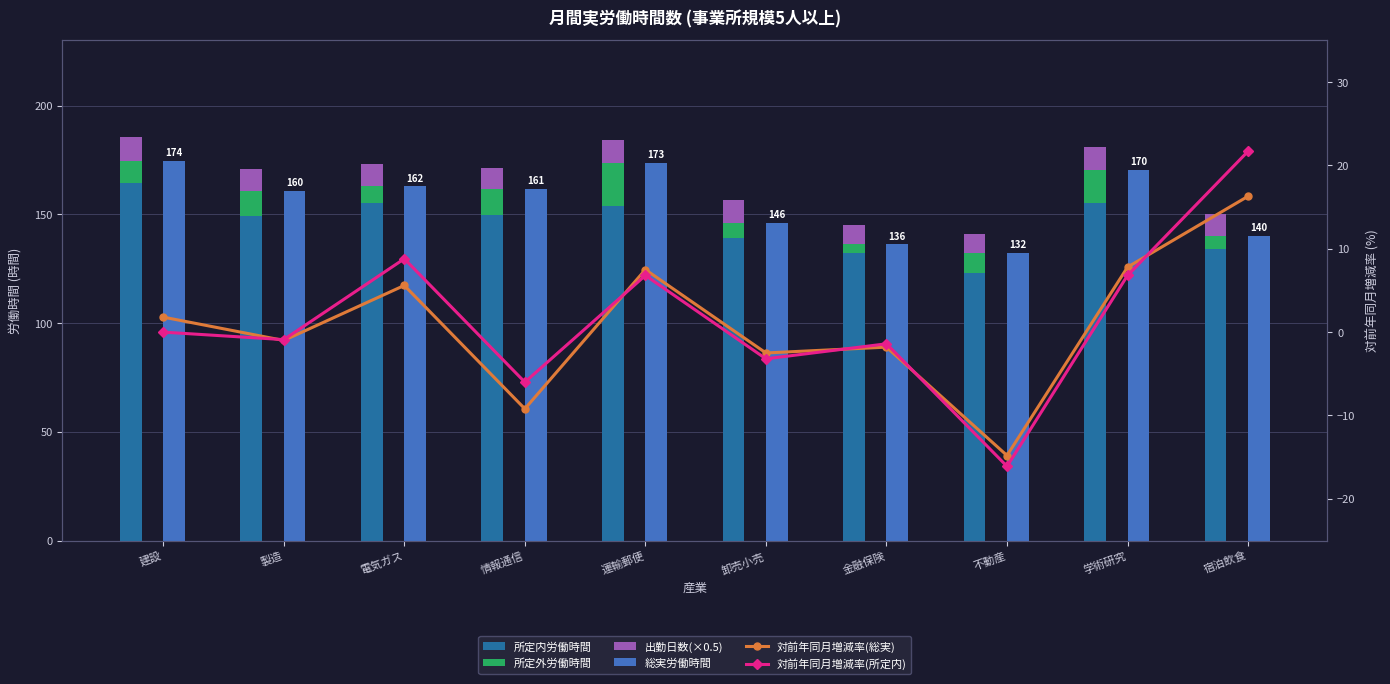

What is the smallest value displayed?

-16.1